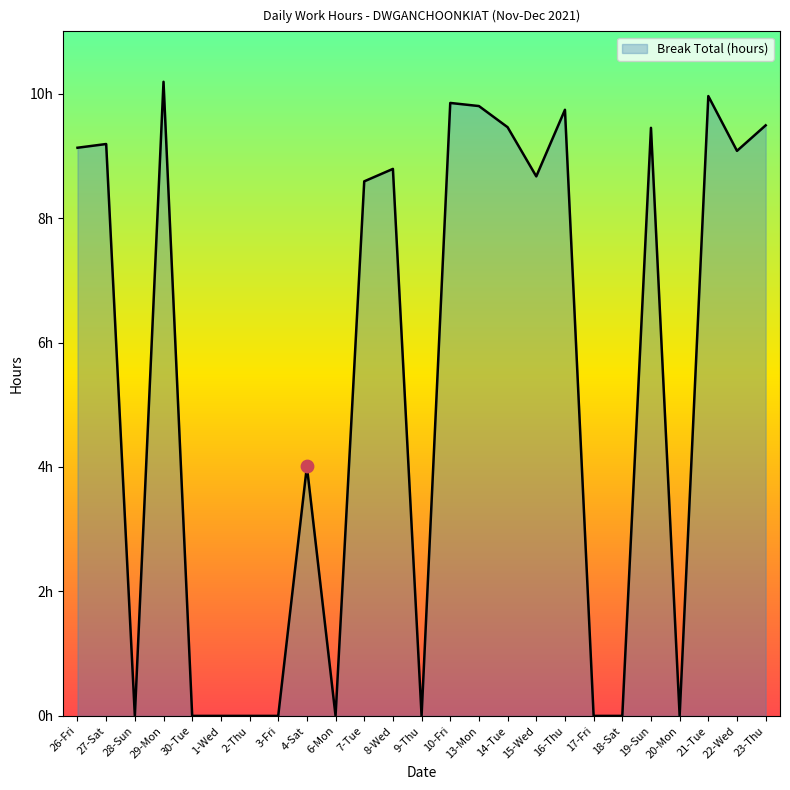

What is the change in value from 29-Mon to 16-Thu?

-0.4